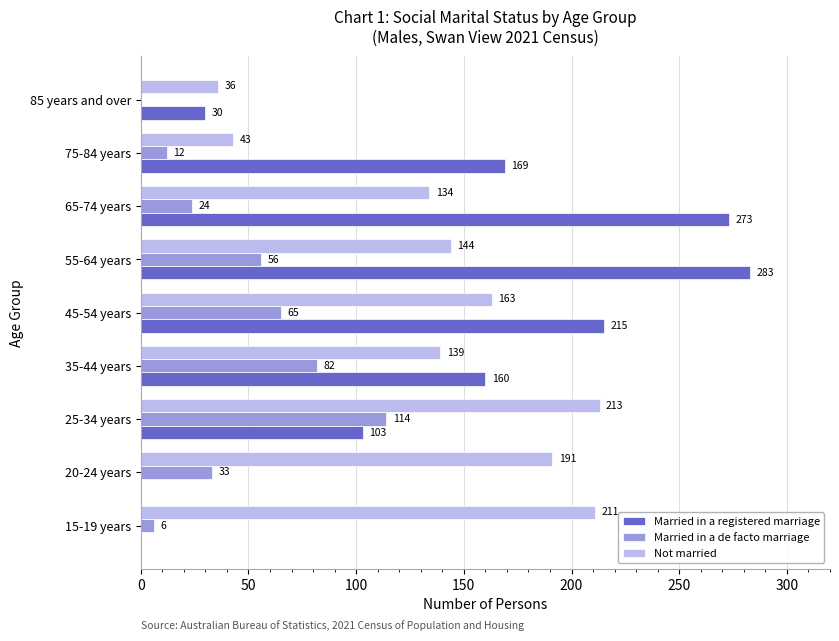

Between 20-24 years and 85 years and over, which series saw the biggest shift?

Not married